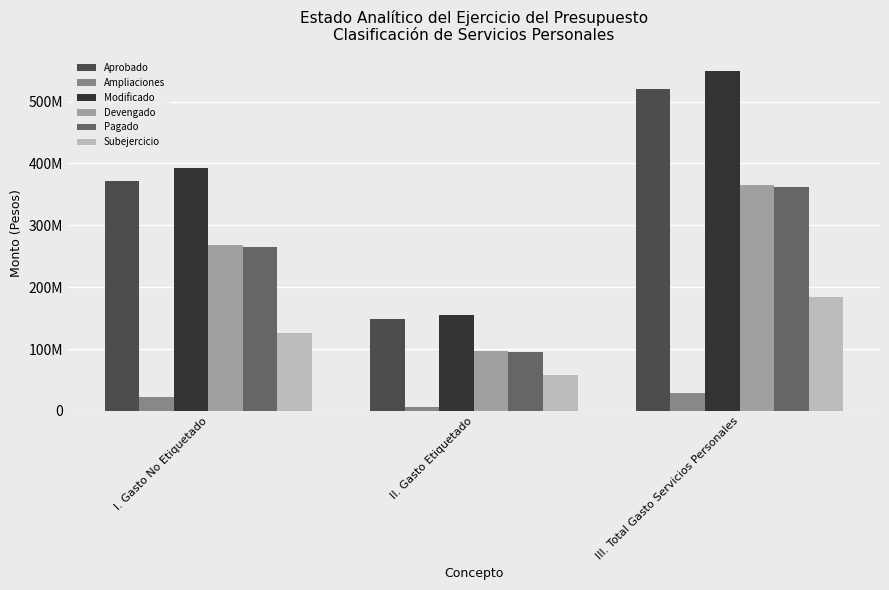

What are all the series names shown in the legend?

Aprobado, Ampliaciones, Modificado, Devengado, Pagado, Subejercicio